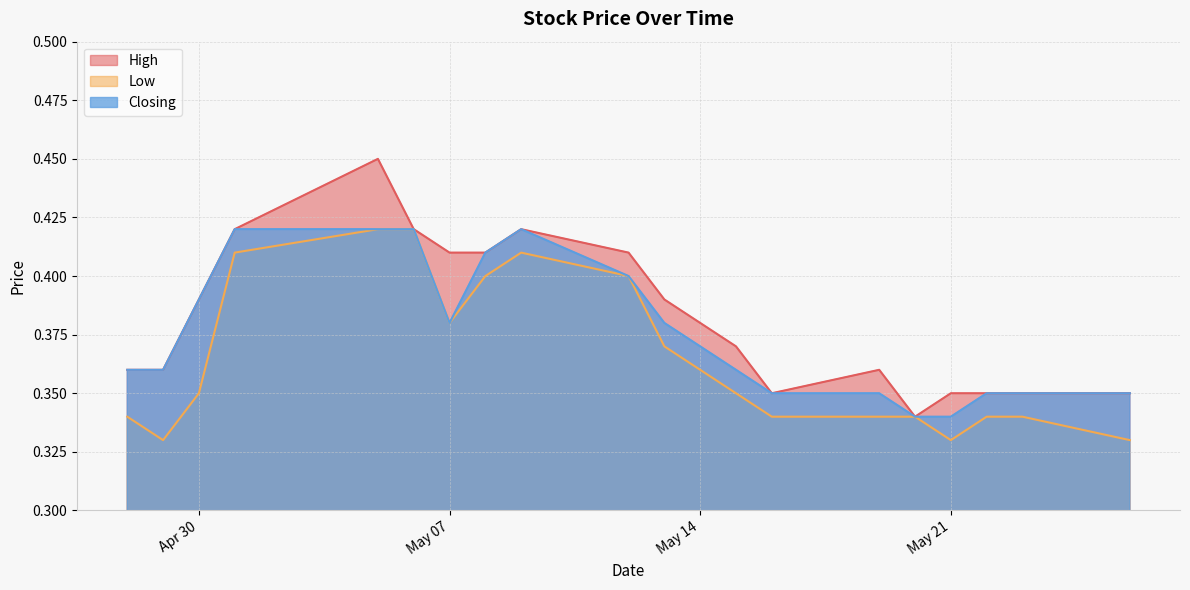

At 12/05/2024, list the series in order from smallest to largest.

Low, Closing, High